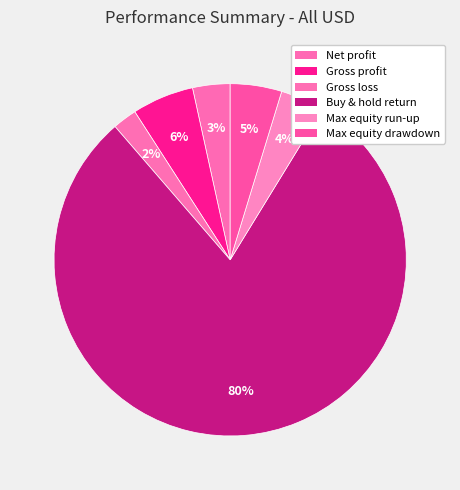

Which category has the smallest portion of the pie?

Gross loss